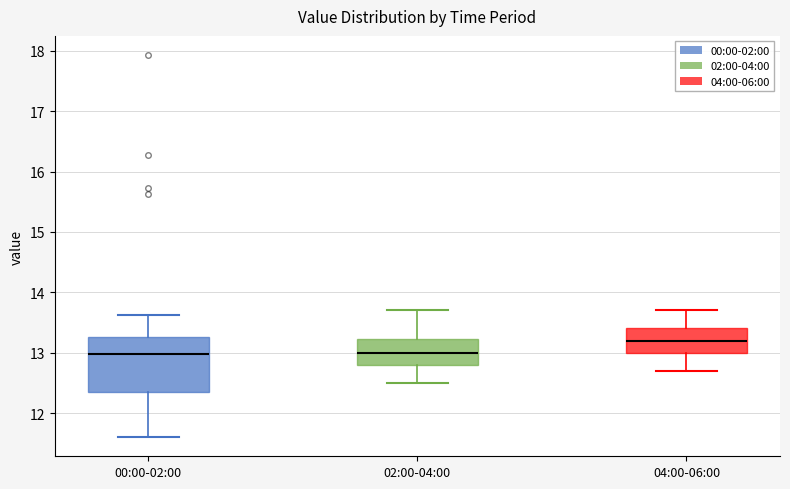

Where is the lower edge of the box for 04:00-06:00 on the y-axis? The values are not printed on the chart, so give them approximately, as read against the axis.

13.0